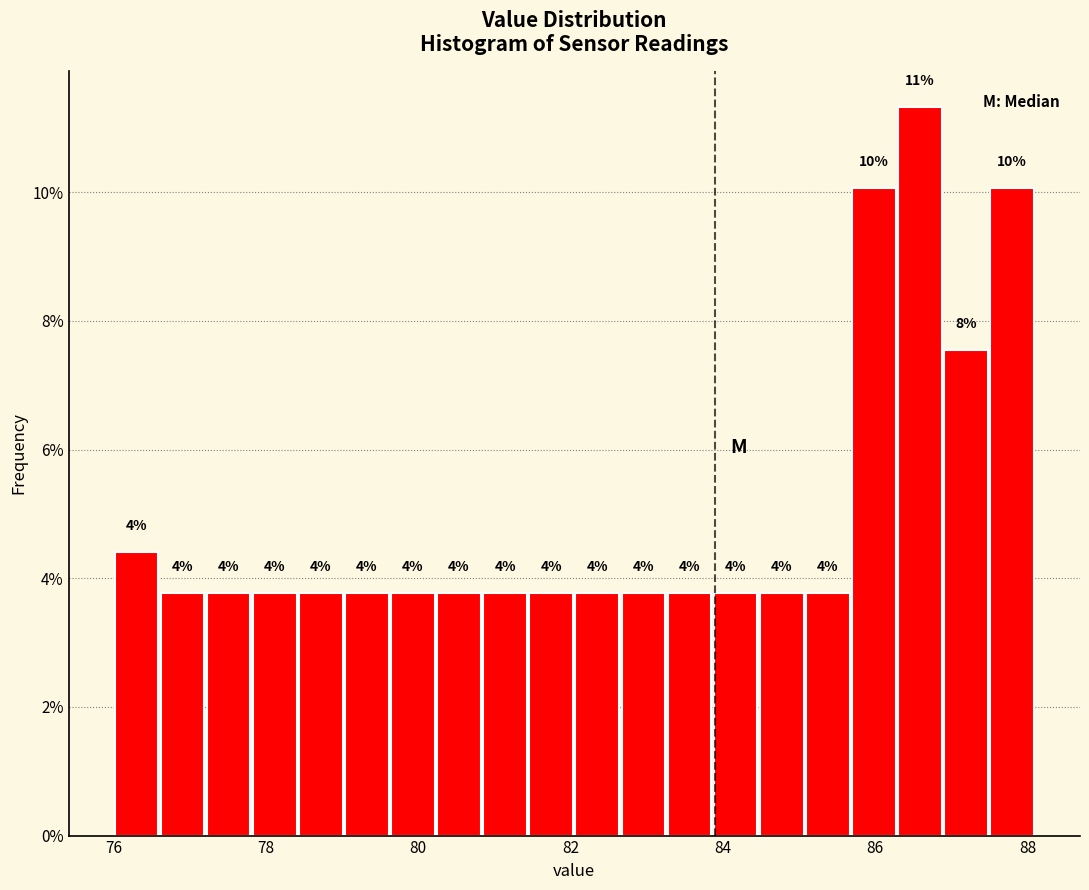

Read against the x-axis, roughly where is the centre of the tallest bar?

86.6